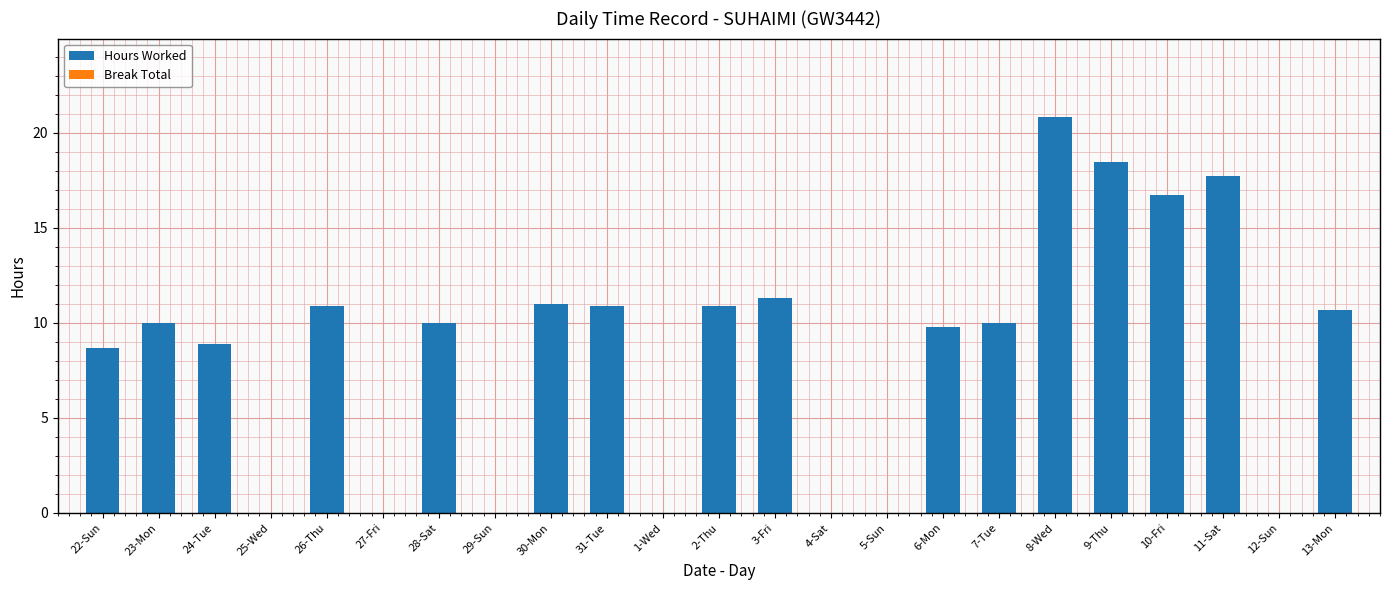

The value at 29-Sun is -12.9. True or false?

False